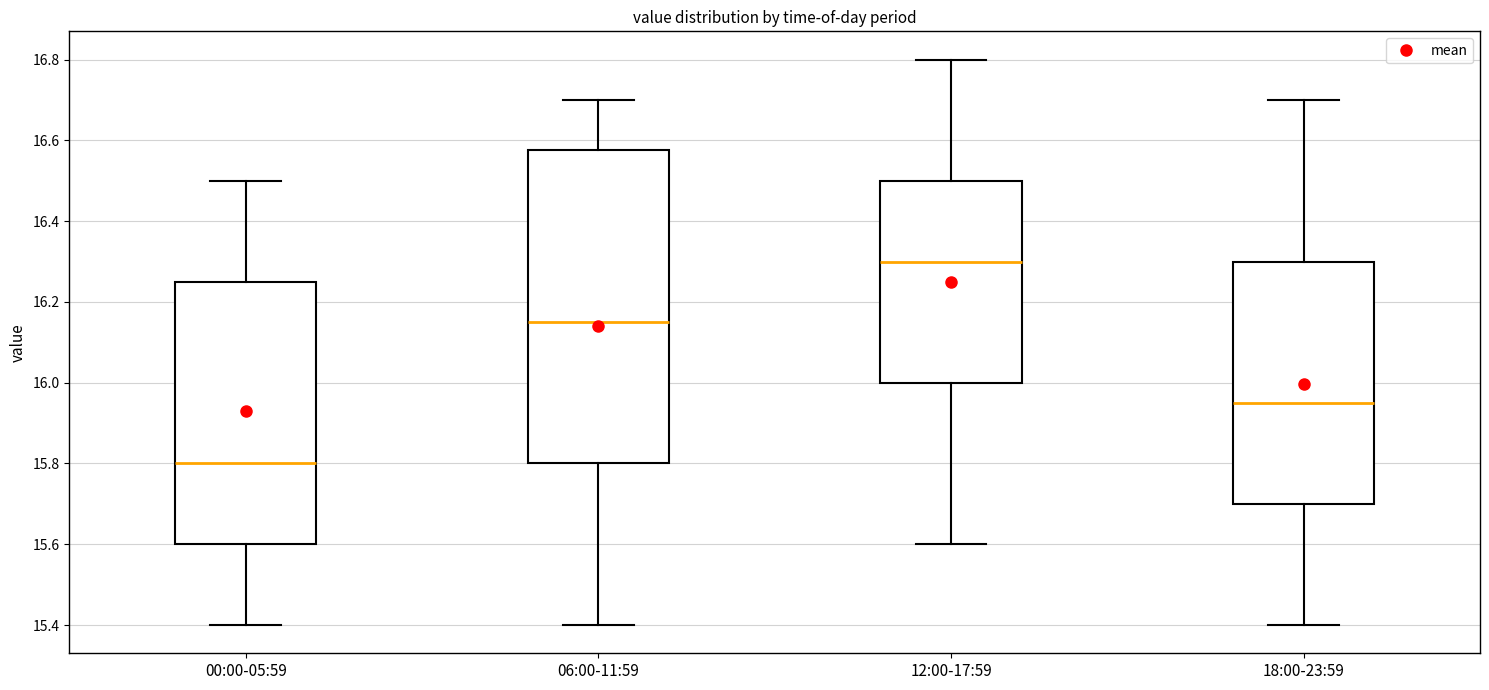

Reading left to right, read every box against the y-axis: the position of its median line, the range the box covers, and the ends of its whiskers. The values are not printed on the chart, so give them approximately, as read against the axis.

00:00-05:59: median 15.80, box 15.60 to 16.26, whiskers 15.40 to 16.50
06:00-11:59: median 16.16, box 15.80 to 16.58, whiskers 15.40 to 16.70
12:00-17:59: median 16.30, box 16.00 to 16.50, whiskers 15.60 to 16.80
18:00-23:59: median 15.96, box 15.70 to 16.30, whiskers 15.40 to 16.70